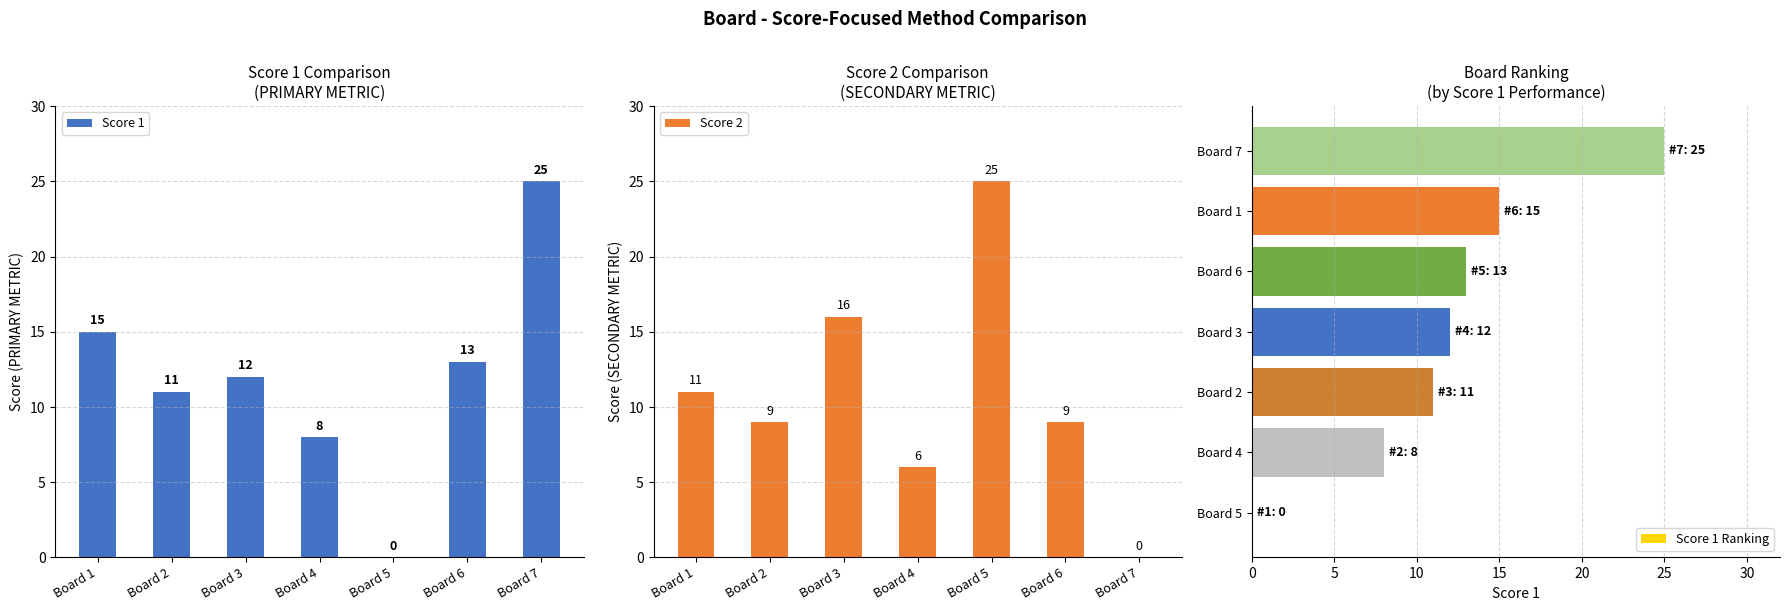

What value does the Score 2 series have at Board 6, to the nearest 10?

10